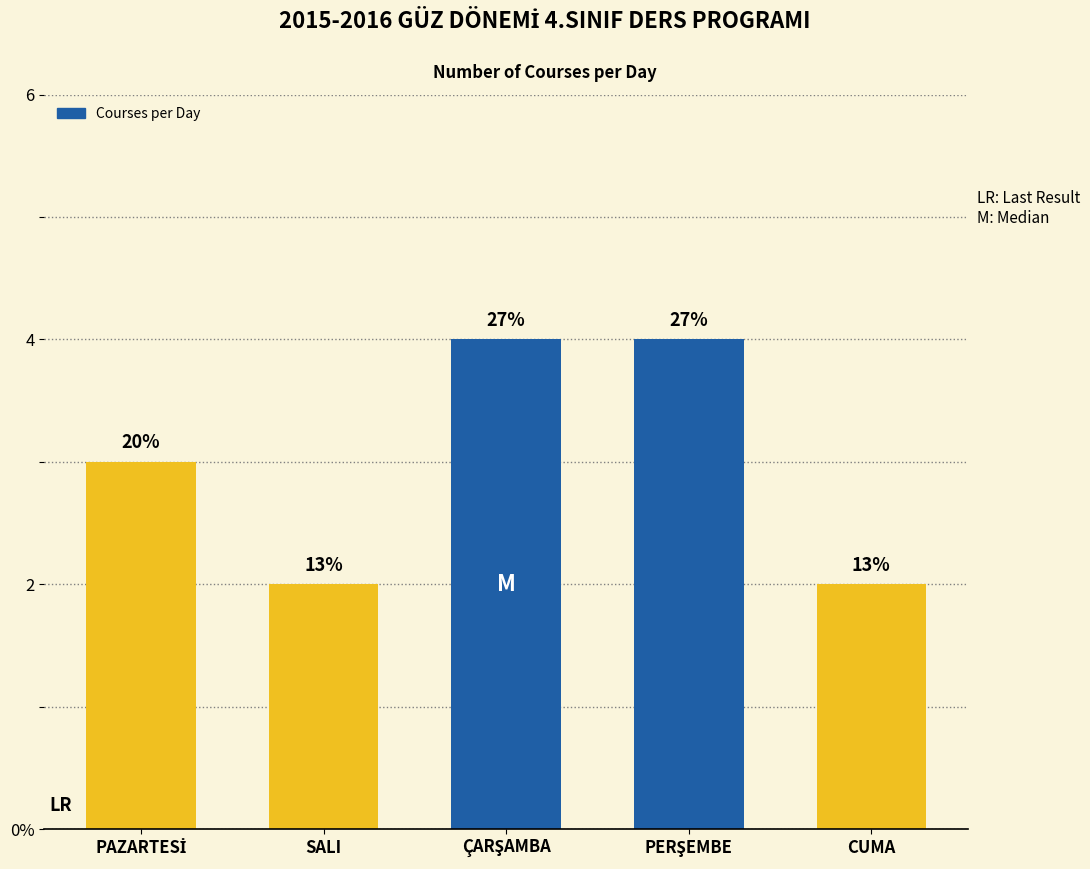

Reading right to left, list all the values displayed in this chart.

CUMA=2	PERŞEMBE=4	ÇARŞAMBA=4	SALI=2	PAZARTESİ=3